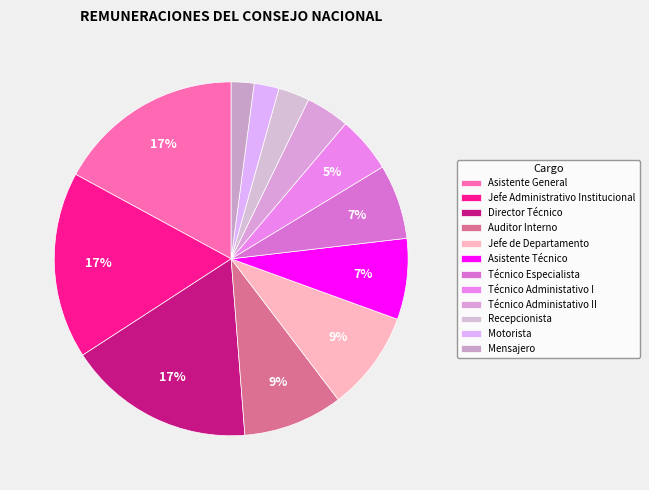

Is the sum of Director Técnico and Mensajero greater than half?

No